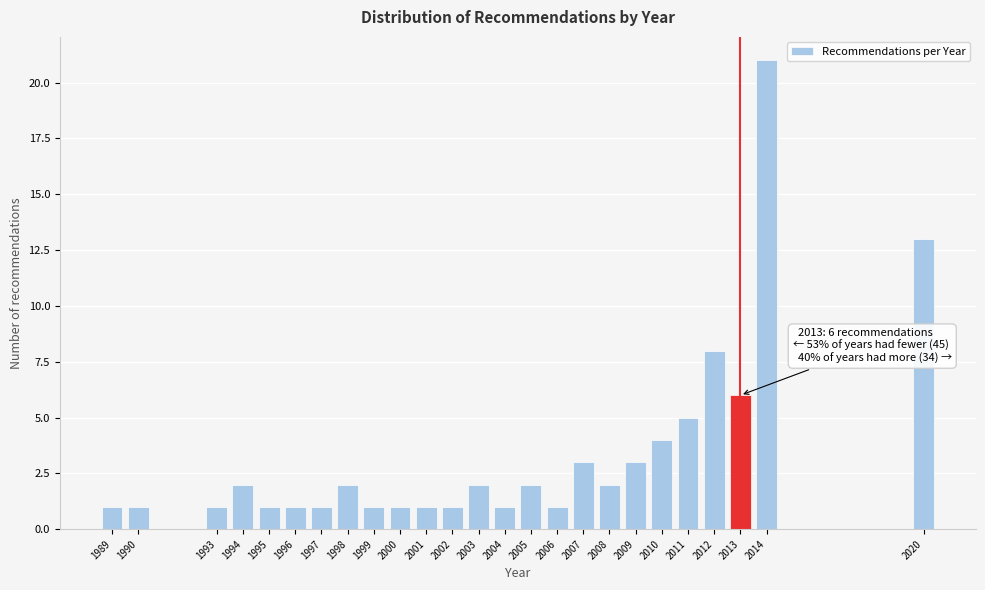

Reading left to right, list all the values displayed in this chart.

1	1	1	2	1	1	1	2	1	1	1	1	2	1	2	1	3	2	3	4	5	8	6	21	13